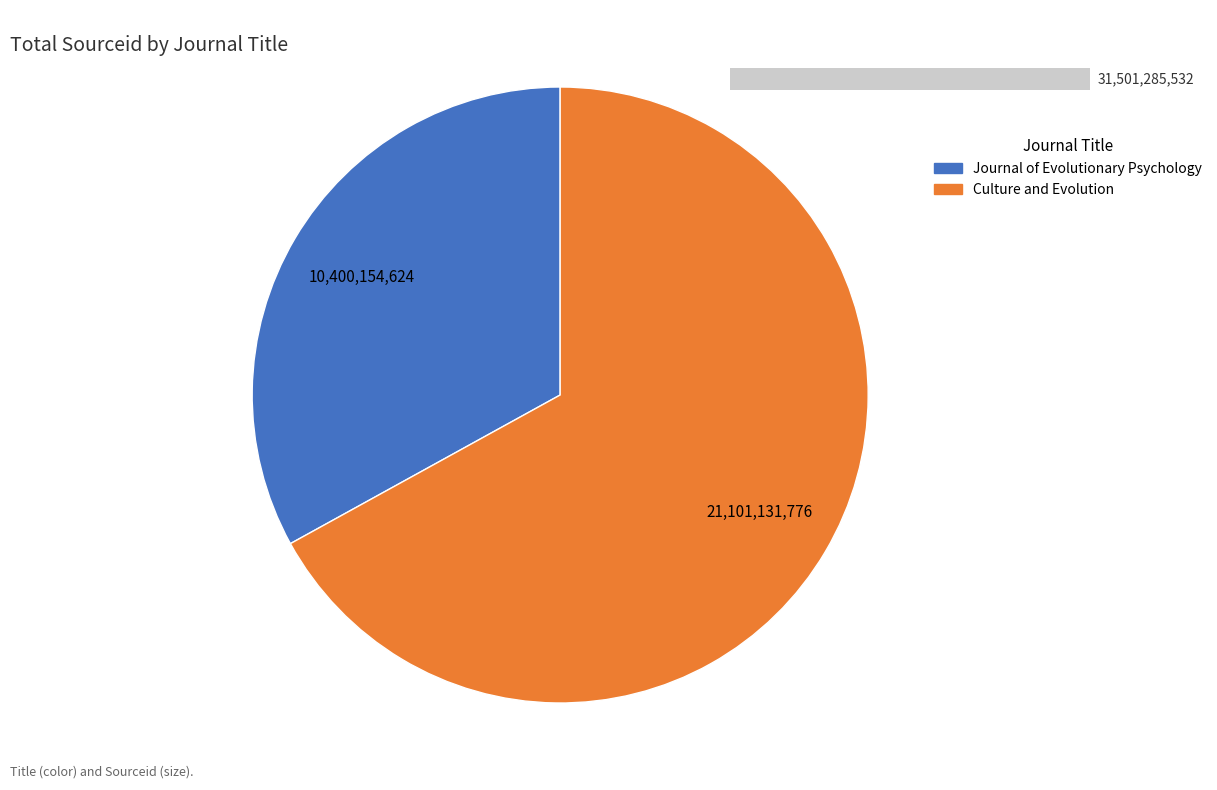

To the nearest percent, what is the average slice percentage?

50%